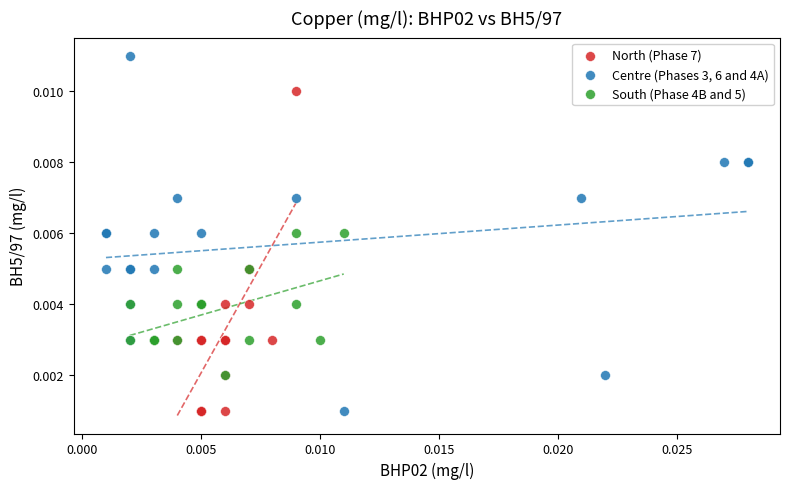

What are all the series names shown in the legend?

North (Phase 7), Centre (Phases 3, 6 and 4A), South (Phase 4B and 5)